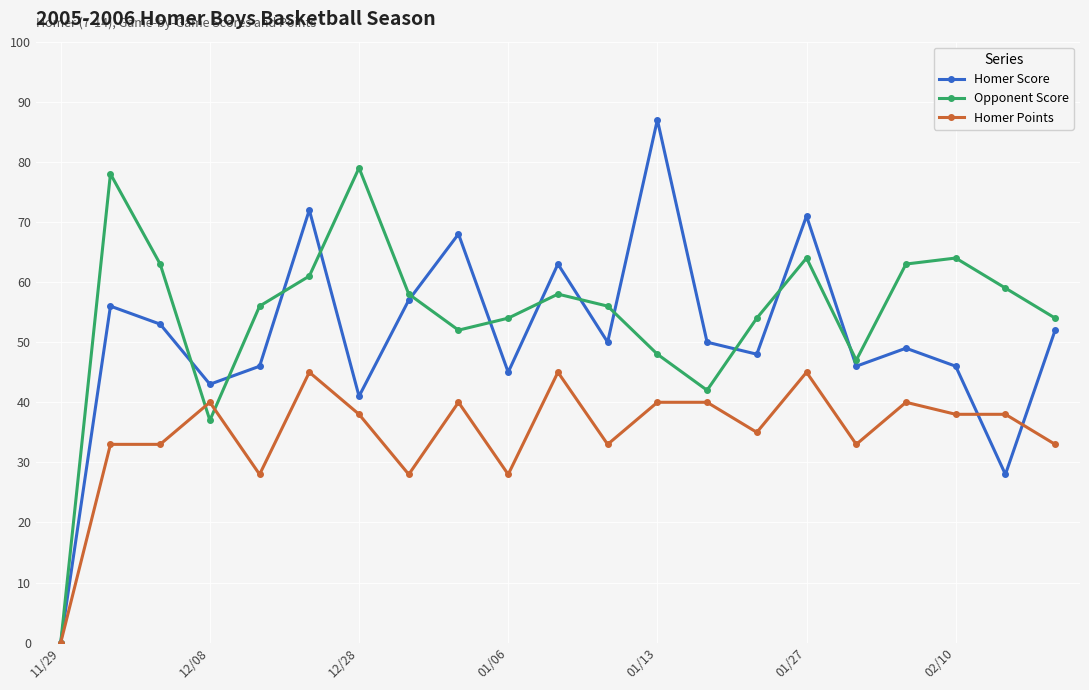

What is the value of the Homer Score point at the 11th from the left?

63